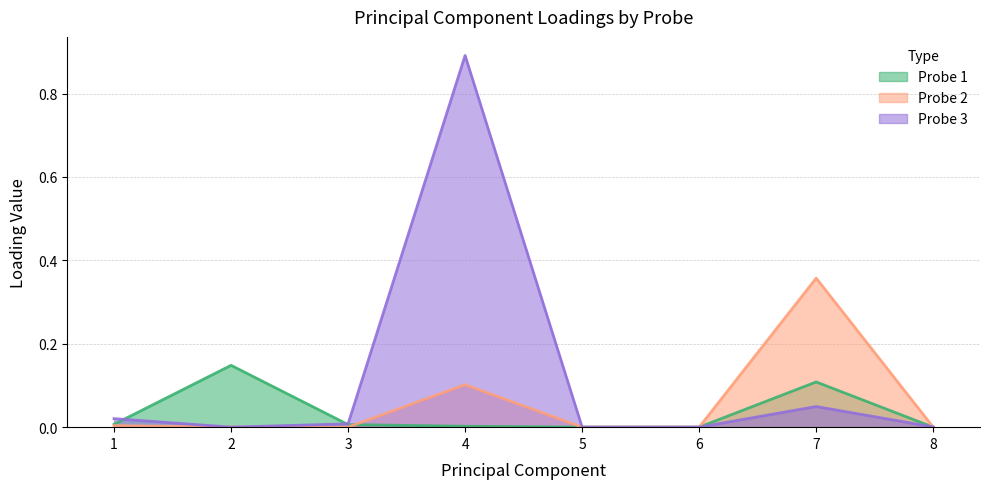

Reading left to right, list all the values displayed in this chart.

Probe 1: 1=0.0	2=0.1	3=0.0	4=0.0	5=0.0	6=0.0	7=0.1	8=0.0
Probe 2: 1=0.0	2=0.0	3=0.0	4=0.1	5=0.0	6=0.0	7=0.4	8=0.0
Probe 3: 1=0.0	2=0.0	3=0.0	4=0.9	5=0.0	6=0.0	7=0.0	8=0.0